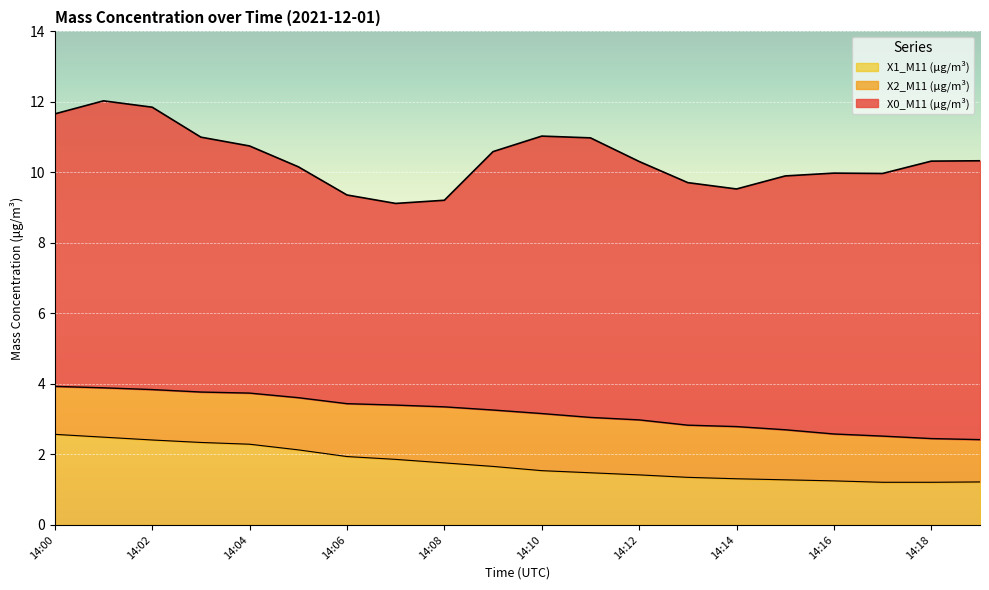

Does the chart display data point markers on the line(s)?

No